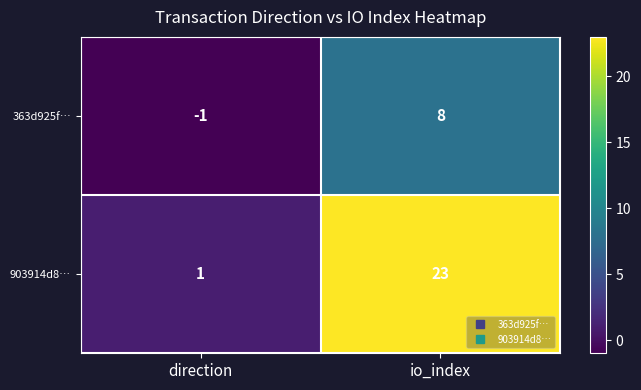

How many distinct data groups are displayed?

2